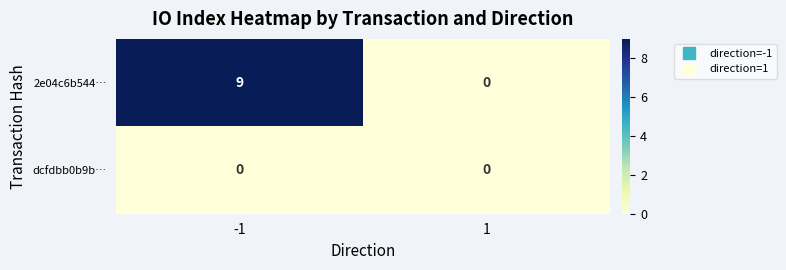

List the series in order of their peak value, highest first.

2e04c6b544…, dcfdbb0b9b…